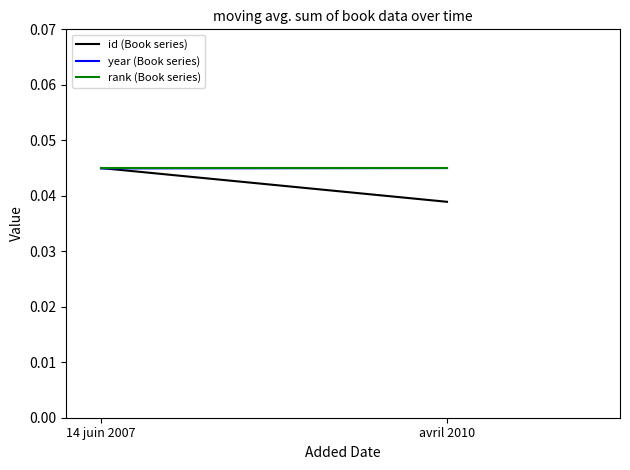

Which has a higher value, avril 2010 or 14 juin 2007?

14 juin 2007